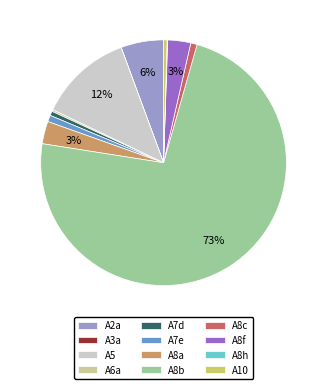

To the nearest percent, what is the difference between the largest and smallest slice percentages?

73%